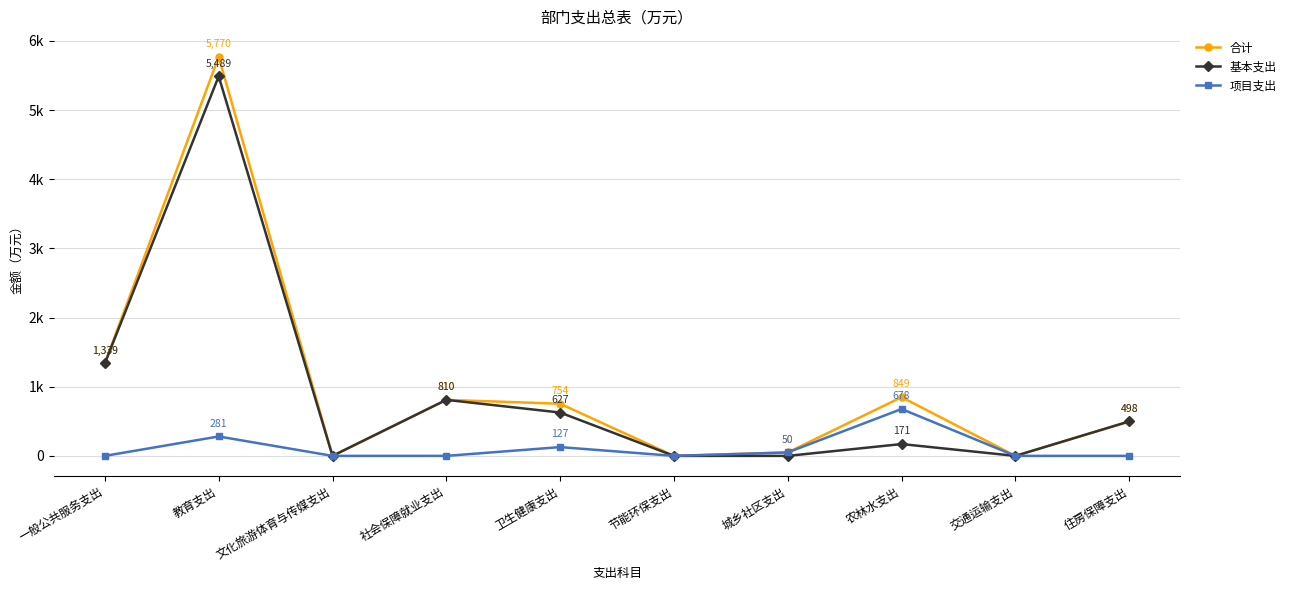

Is this an area chart (filled region under the line)?

No